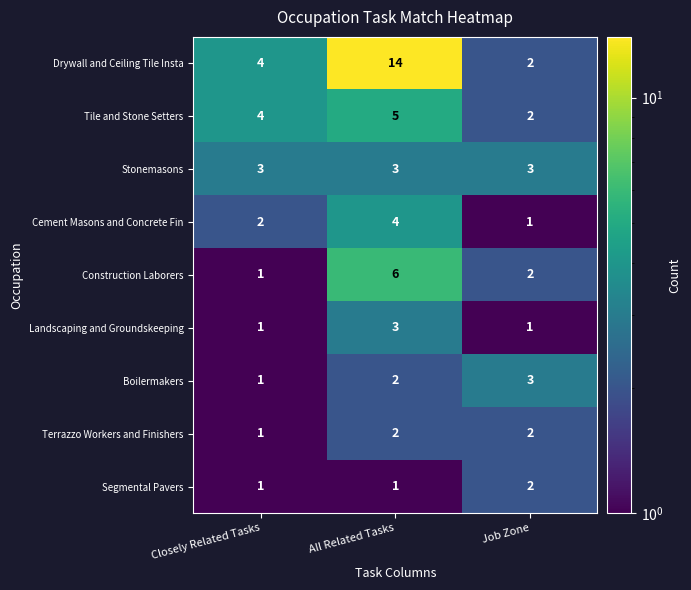

The value of Boilermakers at Job Zone is 3. True or false?

True